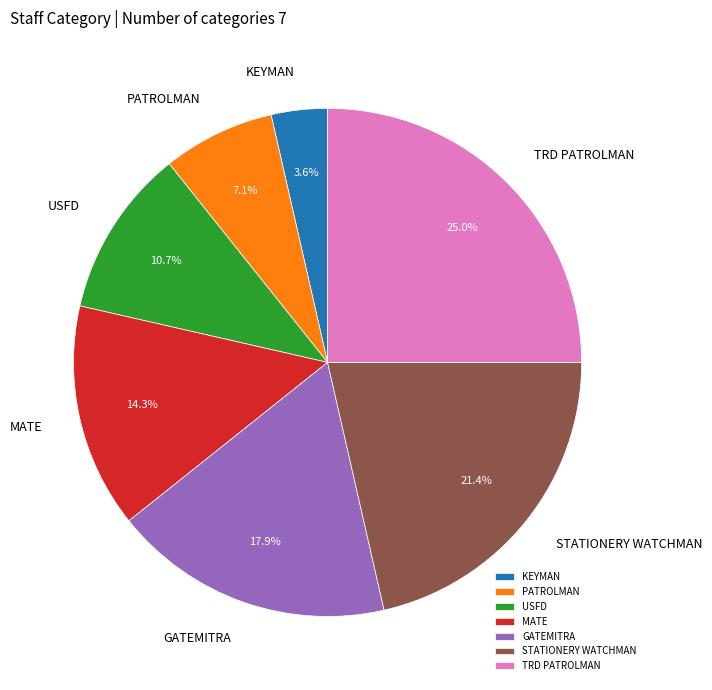

What percentage is NOT represented by KEYMAN?

96.4%